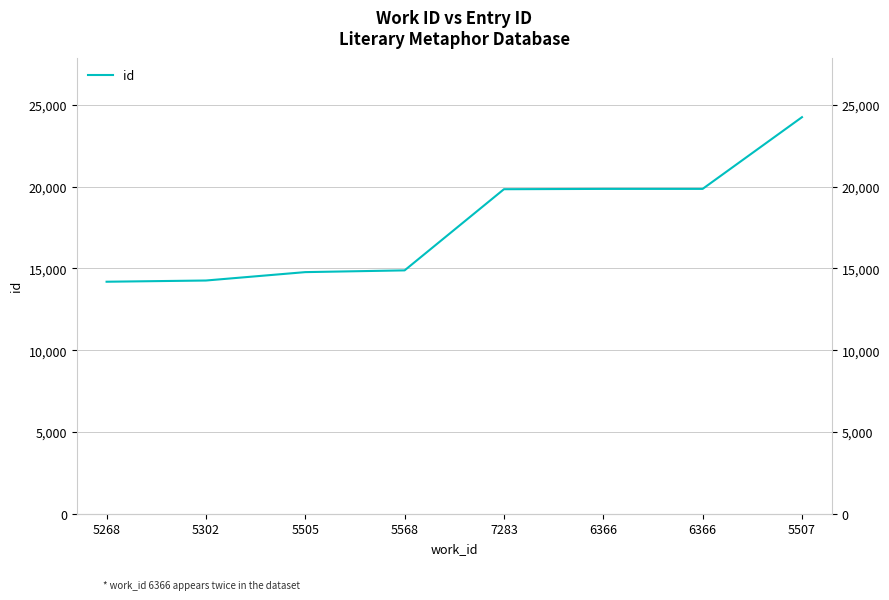

What is the change in value from 5268 to 5302?

+74